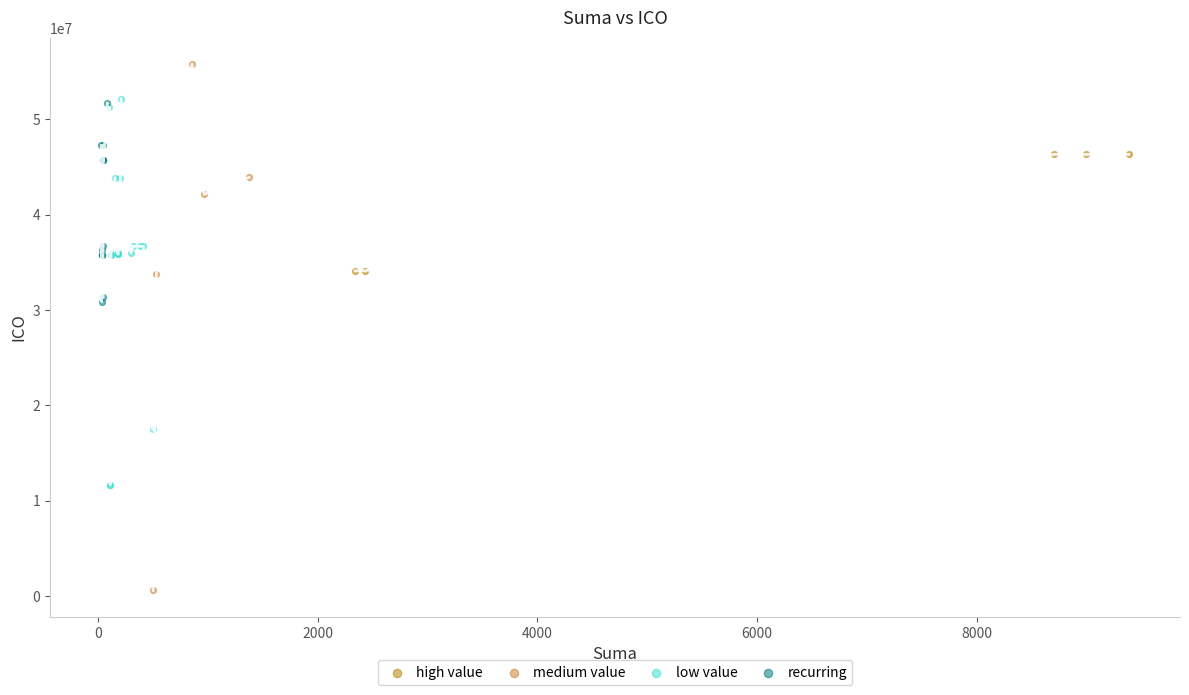

Which series has the widest spread of Y values?

medium value